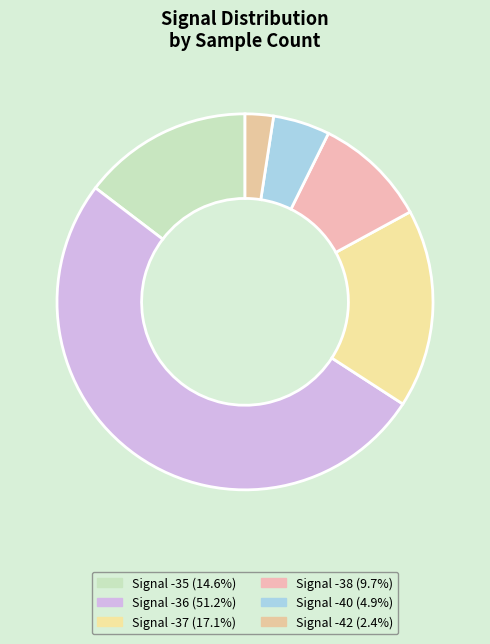

How many segments does this pie chart have?

6